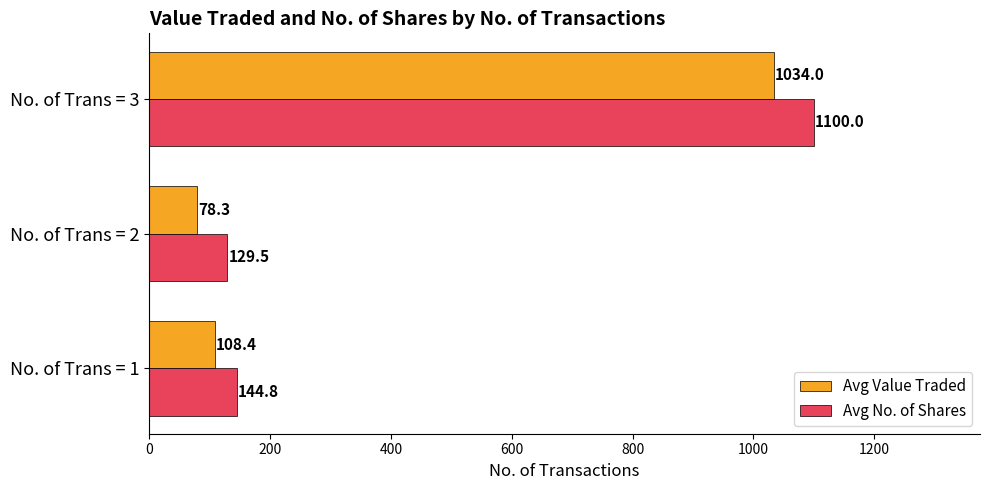

What is the total value across all series at No. of Trans = 2?

207.8